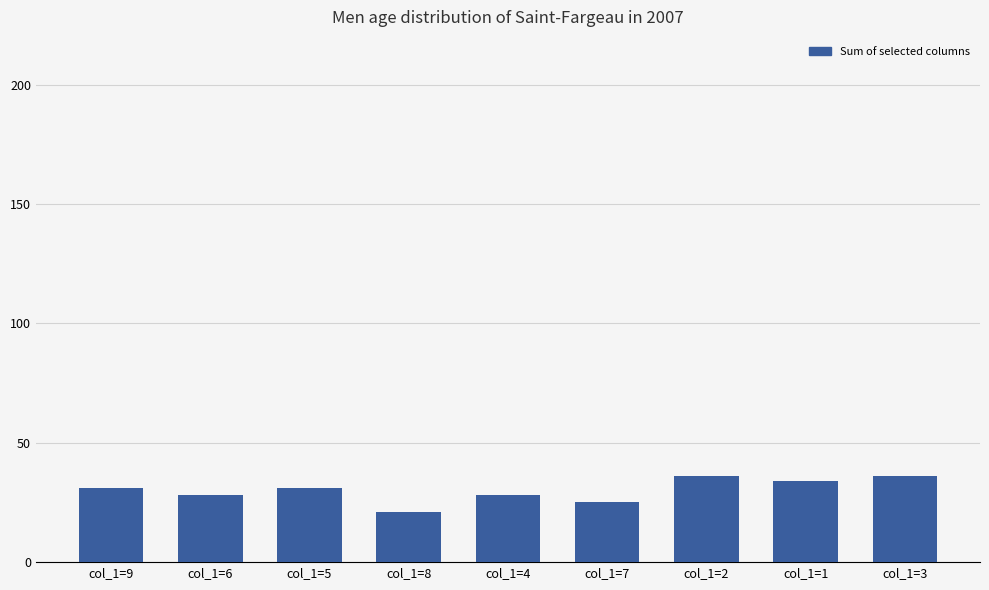

What is the label of the 1st bar from the right?

col_1=3